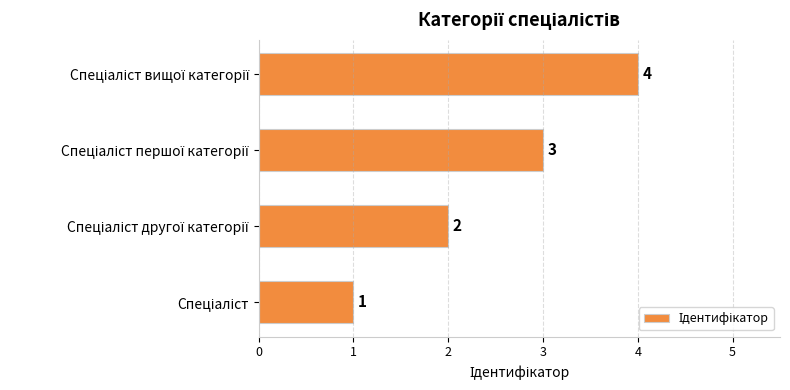

How many values are between 2 and 4?

3